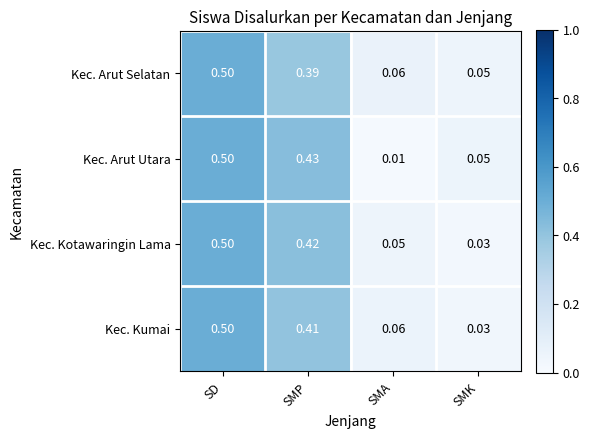

Which series has the widest spread of values?

Kec. Arut Utara